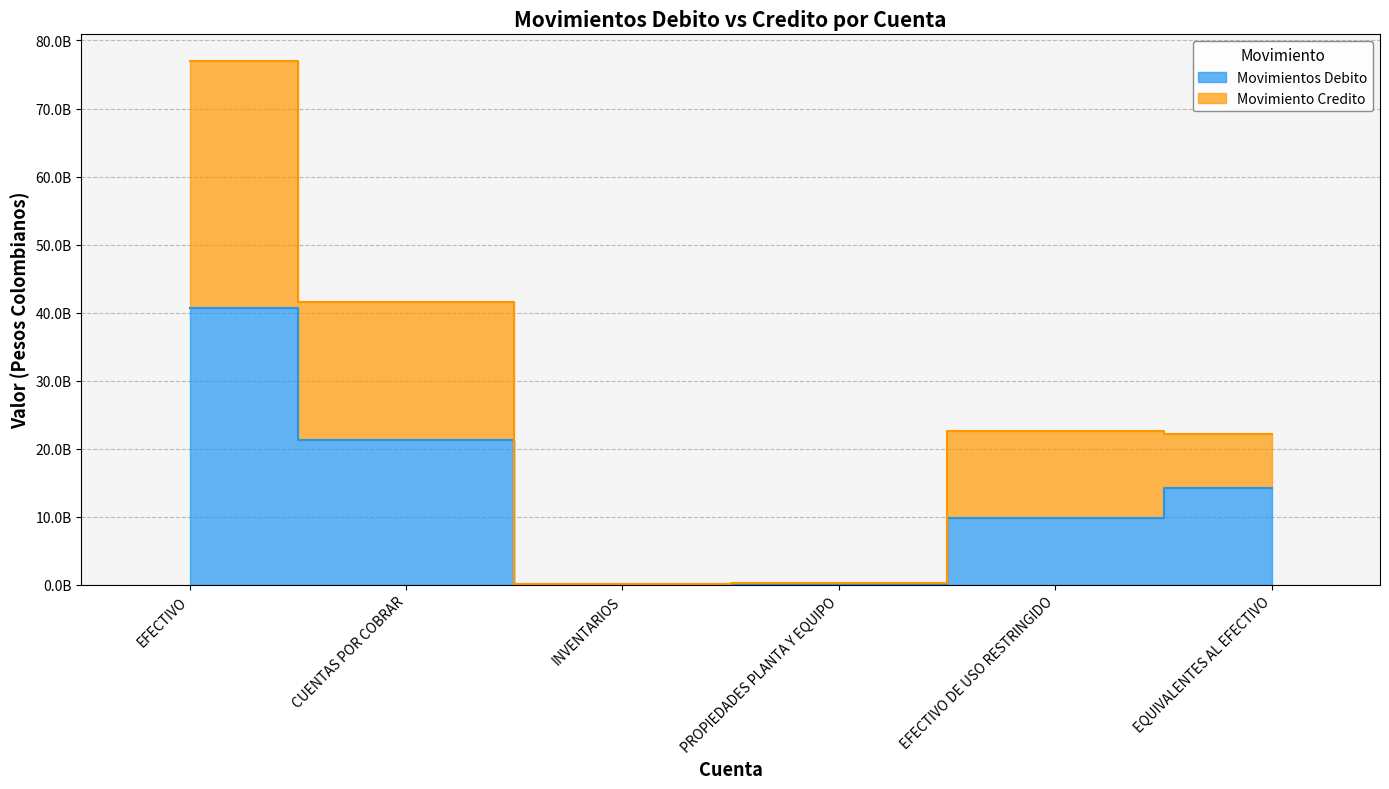

How many series are shown in this chart?

2